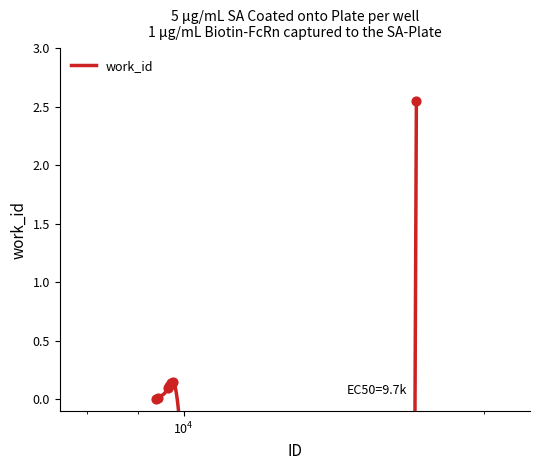

What is the change in value from 9731 to 17118?

+2.4